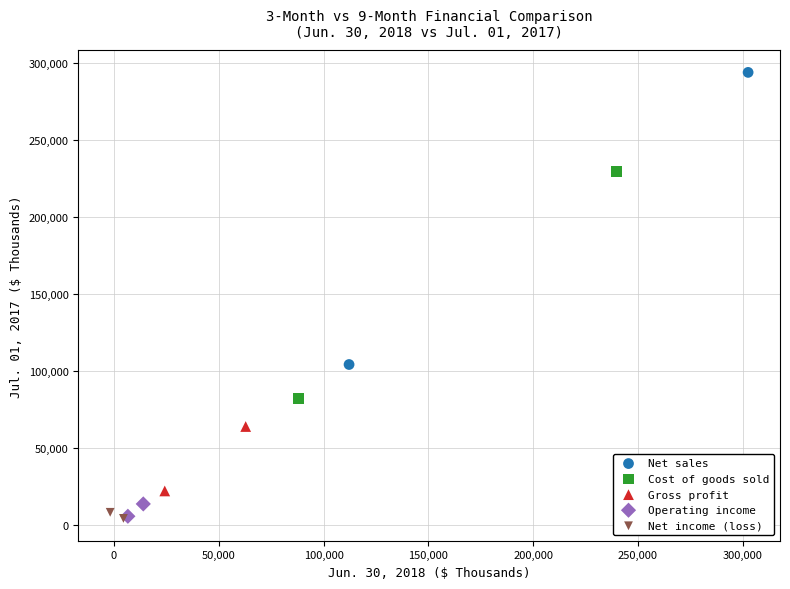

Which series reaches the maximum Y coordinate?

Net sales